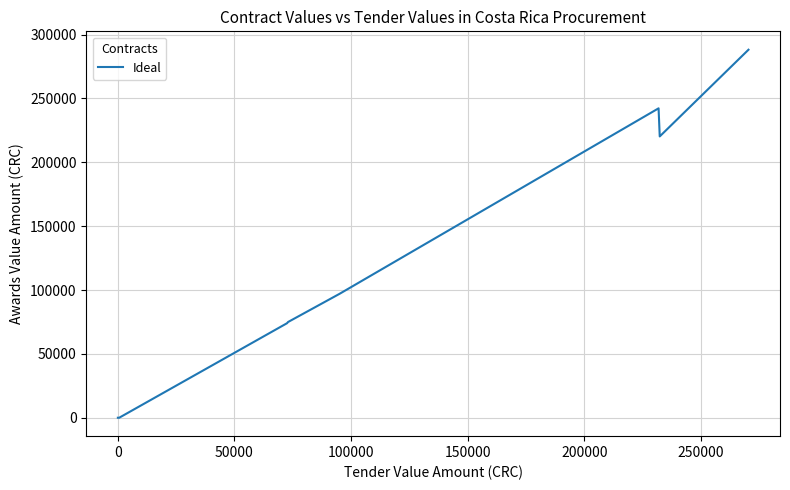

What is the average value?

124600